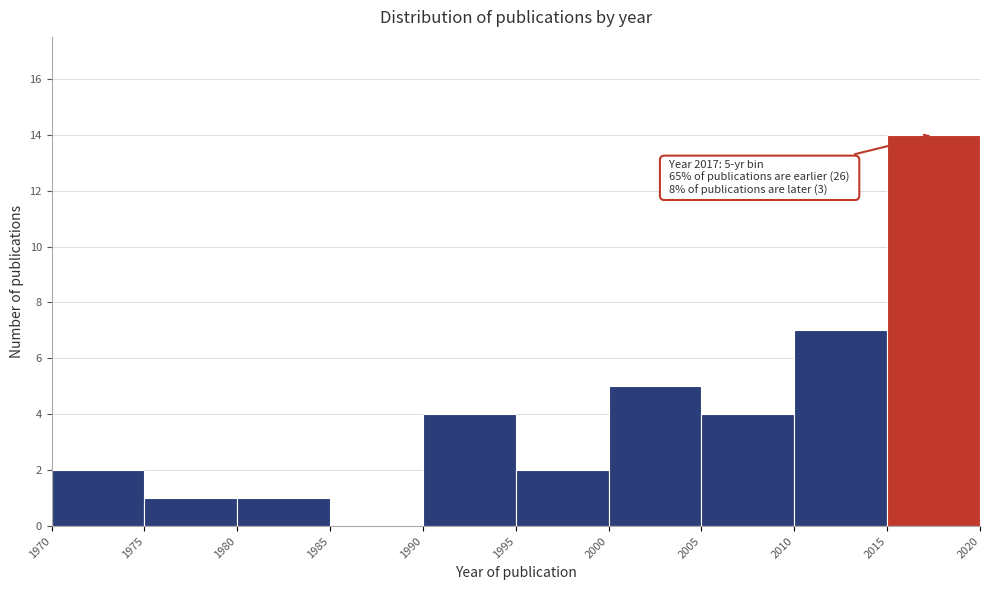

Which range on the x-axis has the tallest bar?

2015 to 2020